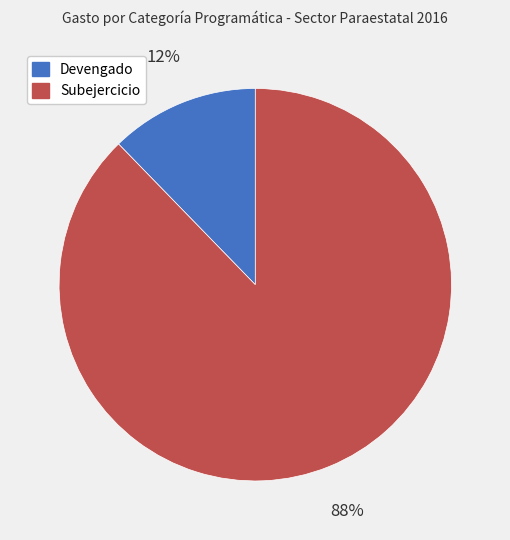

How many segments does this pie chart have?

2